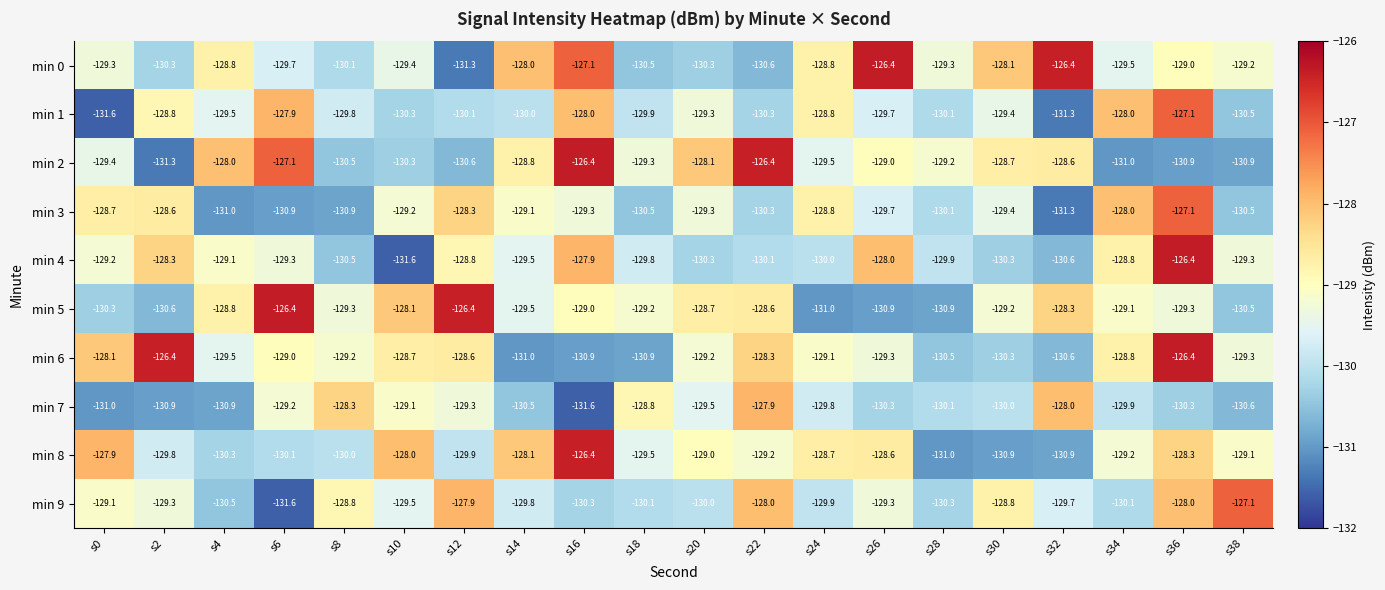

What is the sum of all min 4 values?

-2587.7